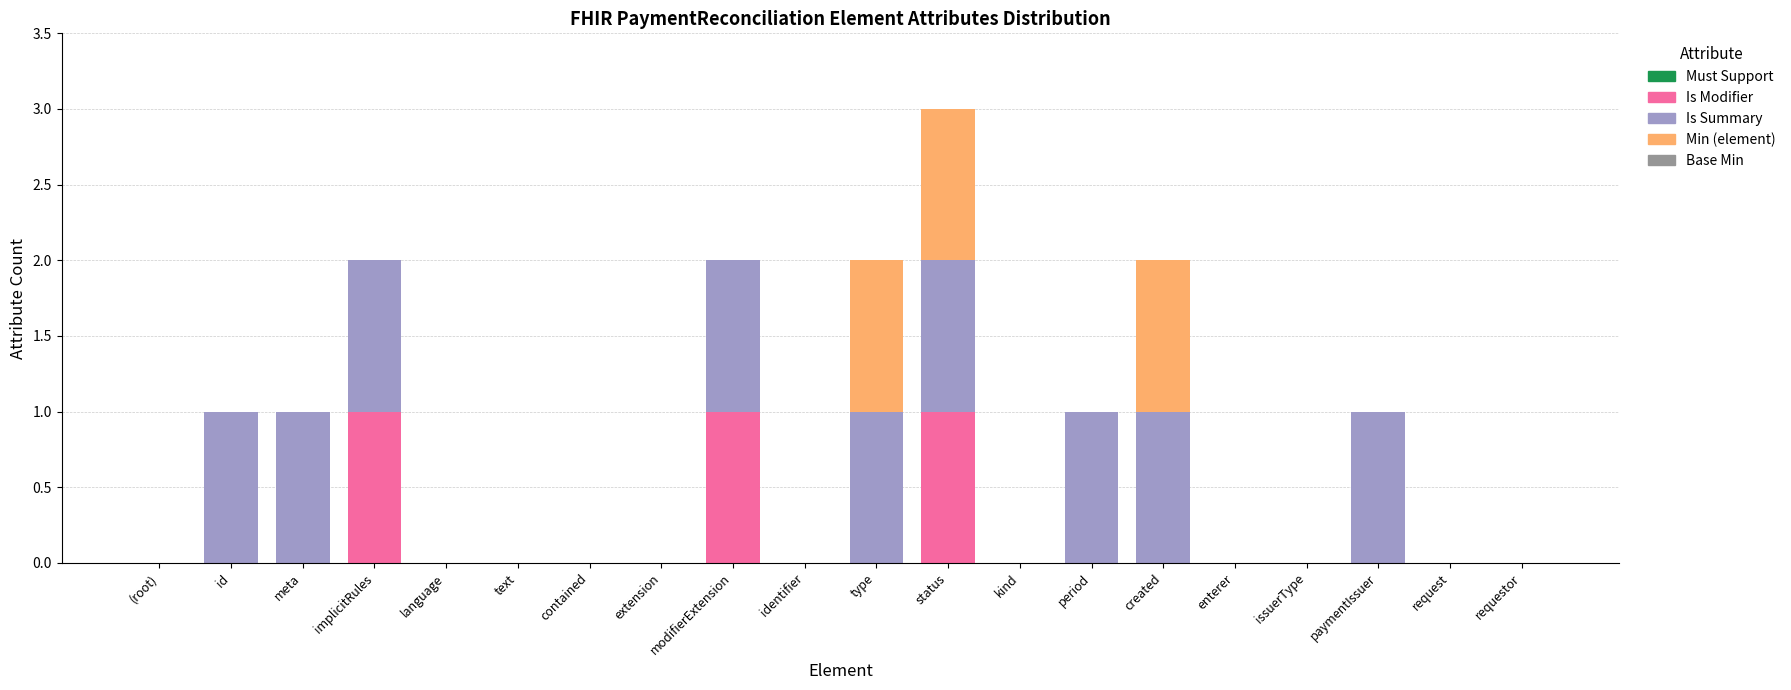

At which category is the sum across all series the highest?

status